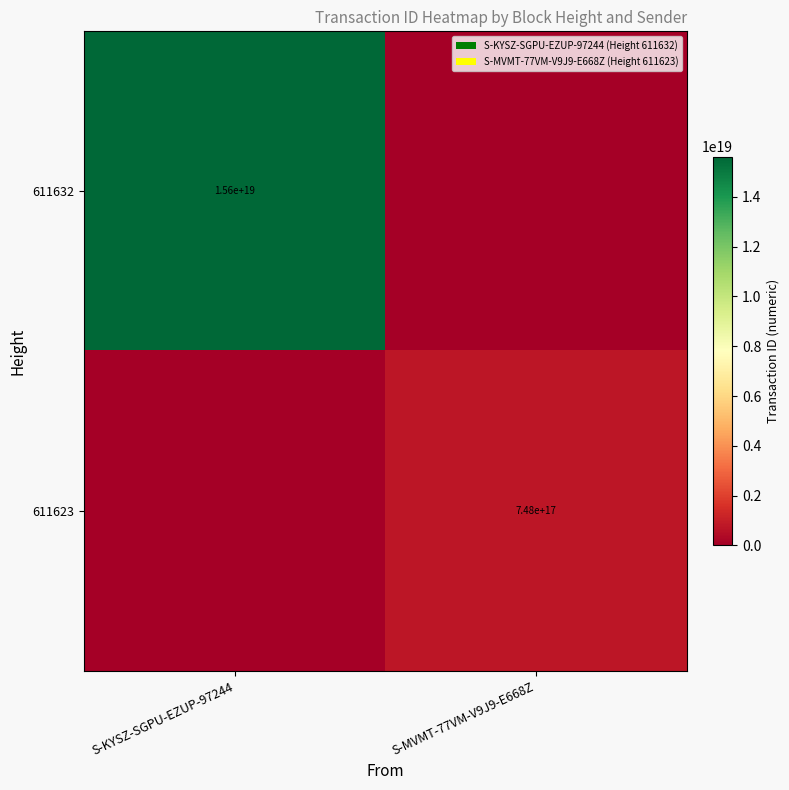

True or false: 611632 has a value of -6598524349249224704 at S-MVMT-77VM-V9J9-E668Z.

False